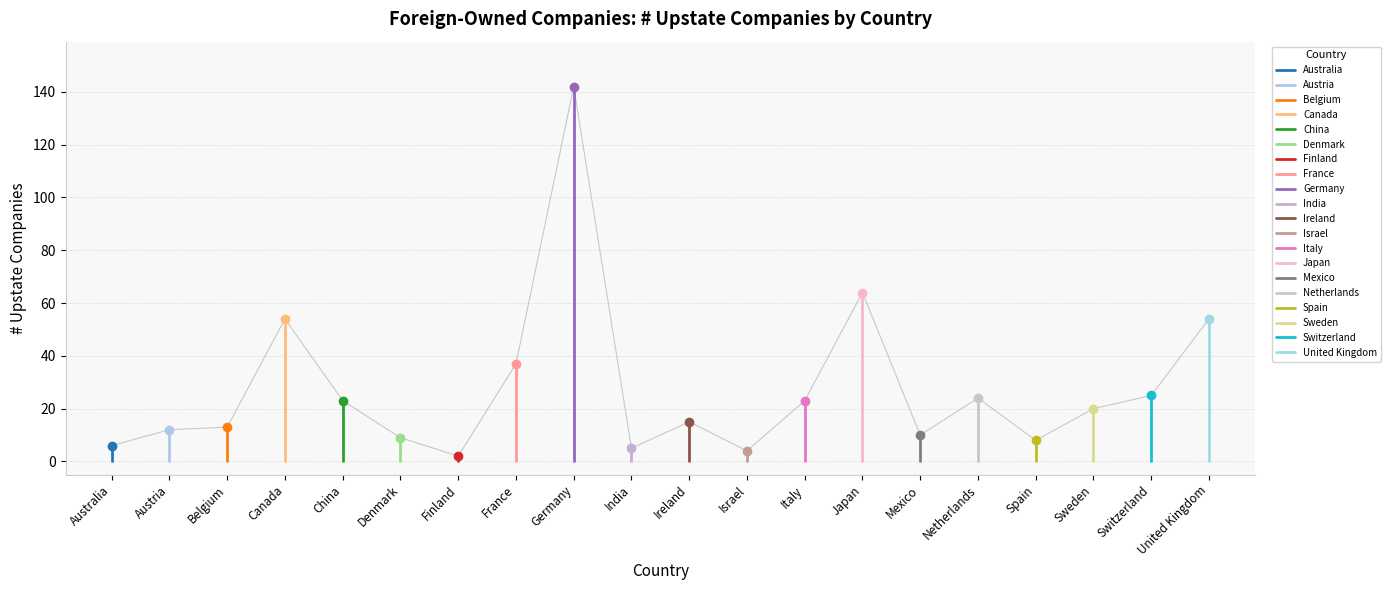

What is the sum of all values?

550